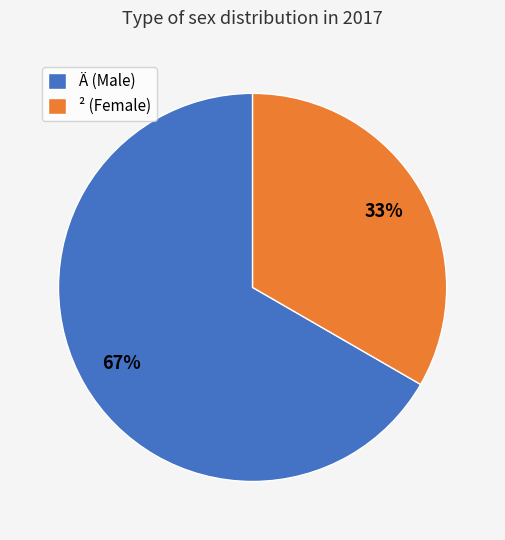

To the nearest percent, what is the combined percentage of ² (Female) and Ä (Male)?

100%